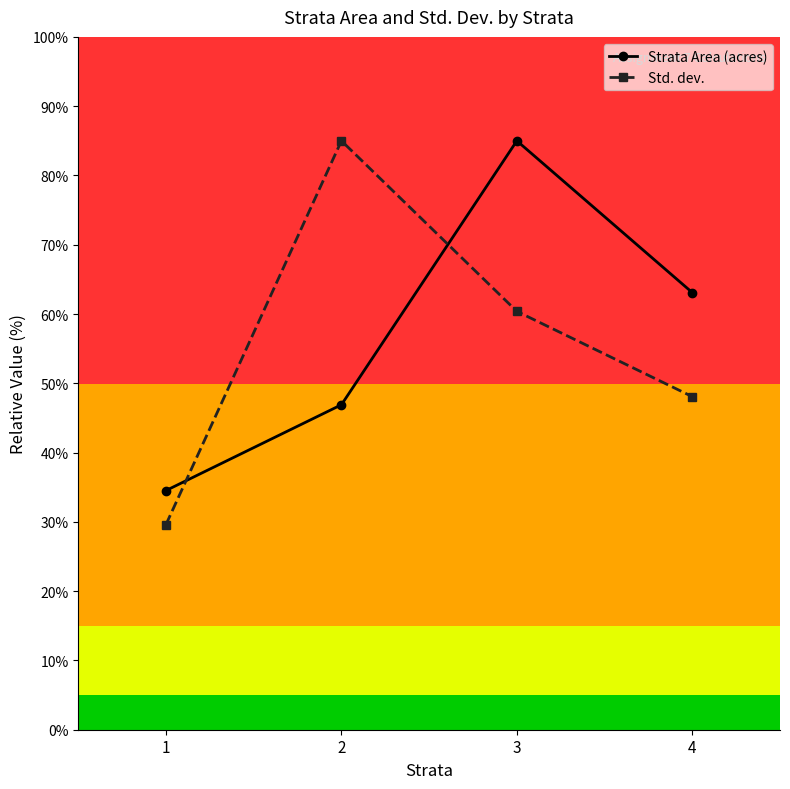

Rank the categories by Std. dev. value from lowest to highest.

1, 4, 3, 2